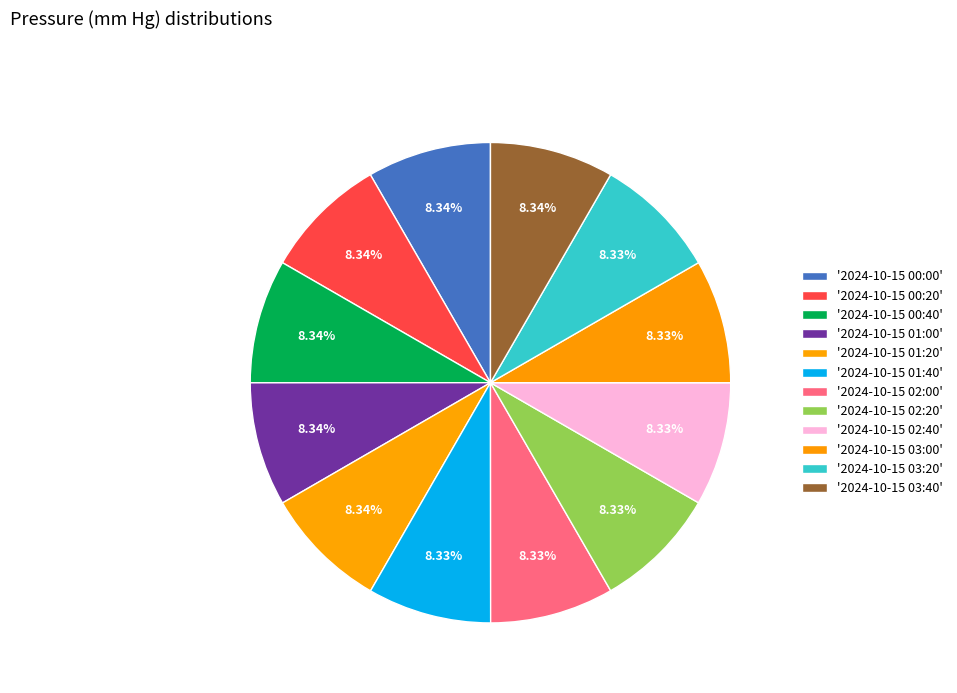

How many slices are in this pie chart?

12